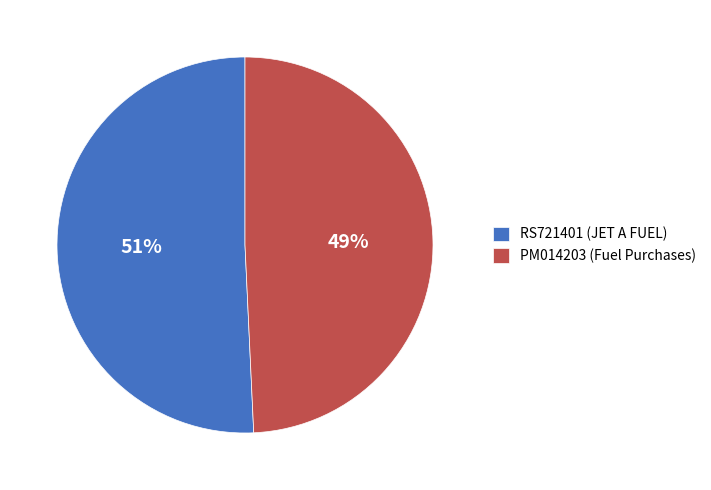

Is the sum of PM014203 and RS721401 greater than half?

Yes